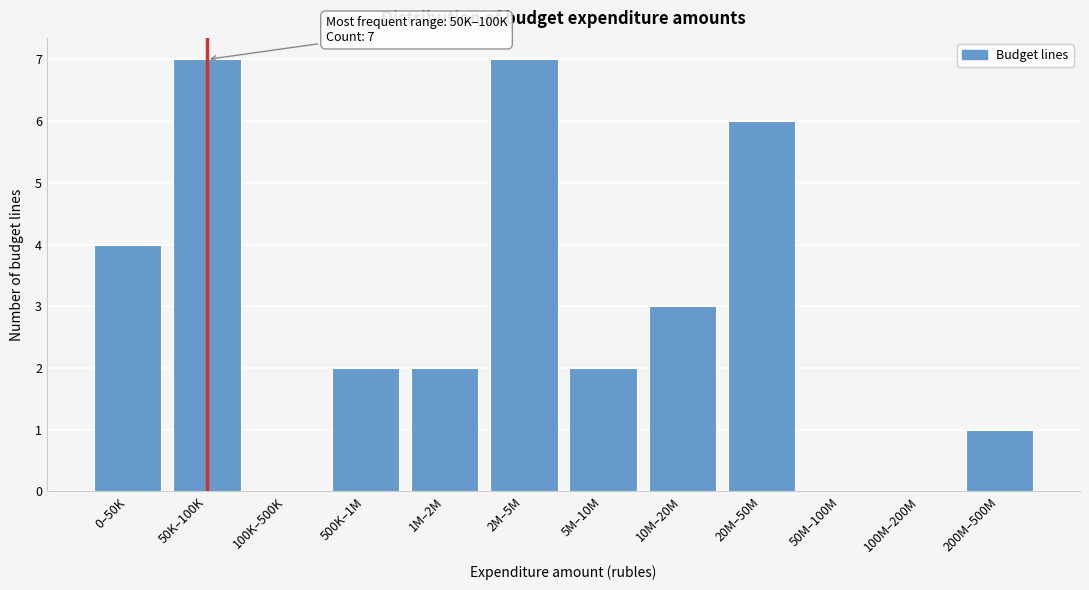

Reading left to right, what are all the values shown in this chart?

0–50K=4	50K–100K=7	100K–500K=0	500K–1M=2	1M–2M=2	2M–5M=7	5M–10M=2	10M–20M=3	20M–50M=6	50M–100M=0	100M–200M=0	200M–500M=1